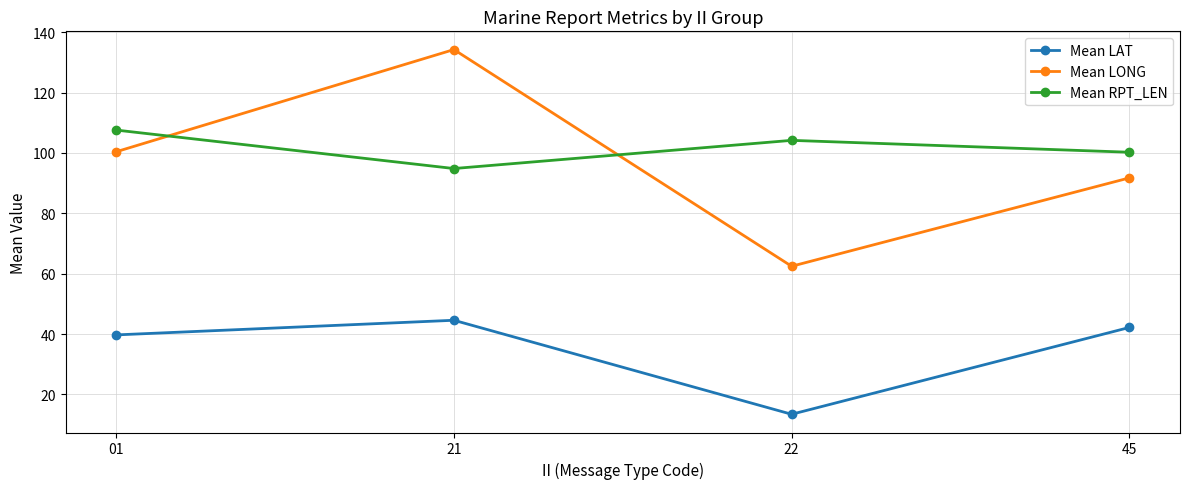

Which category has the lowest value across all series?

22